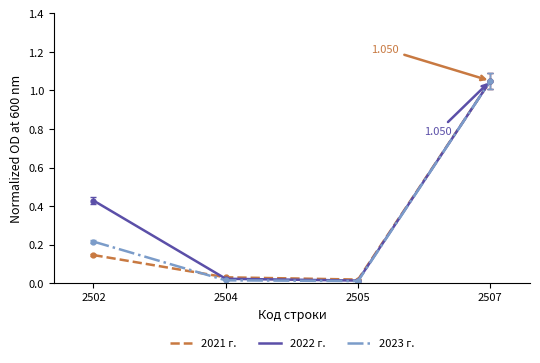

Is the value of 2022 г. at 2504 greater than the value of 2021 г. at 2507?

No